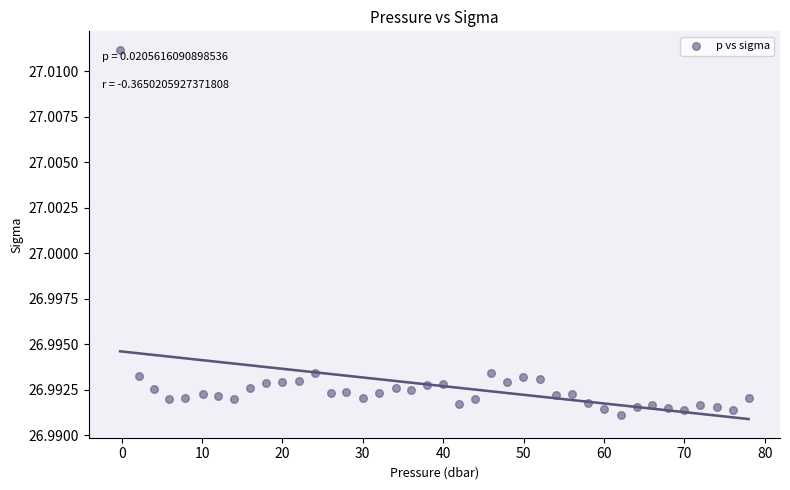

What is the range of X values (max minus min)?

78.2